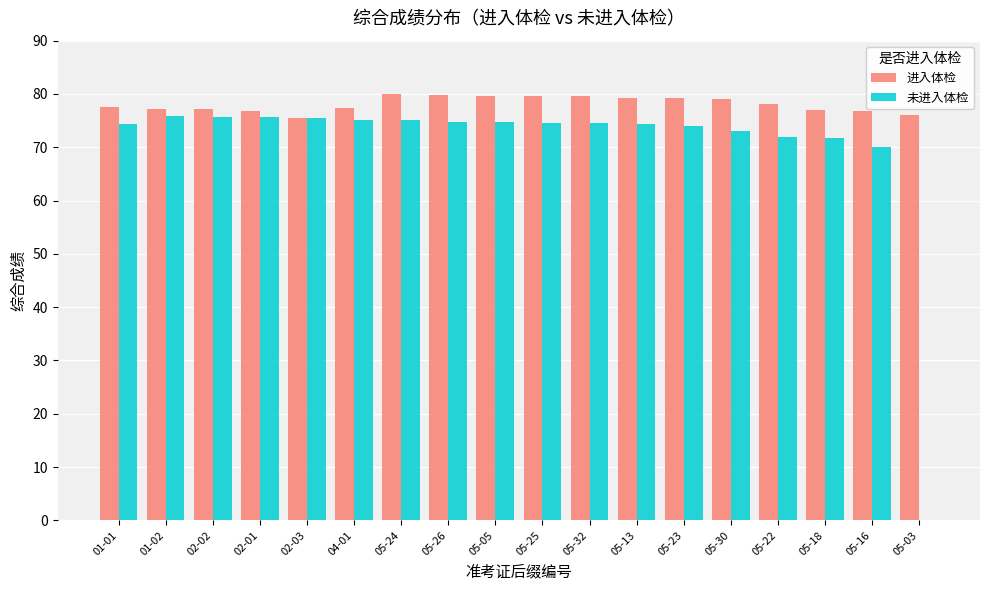

What are all the series names shown in the legend?

进入体检, 未进入体检